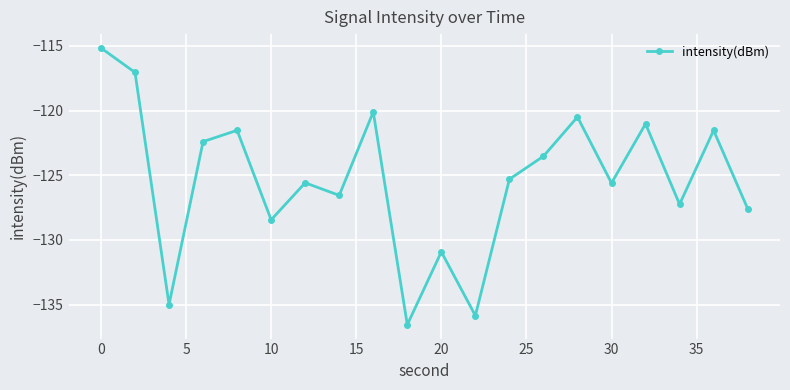

Reading left to right, extract all data points from this chart.

-115.2	-117.1	-135.0	-122.4	-121.5	-128.5	-125.6	-126.6	-120.1	-136.6	-130.9	-135.9	-125.3	-123.5	-120.5	-125.6	-121.0	-127.2	-121.5	-127.6